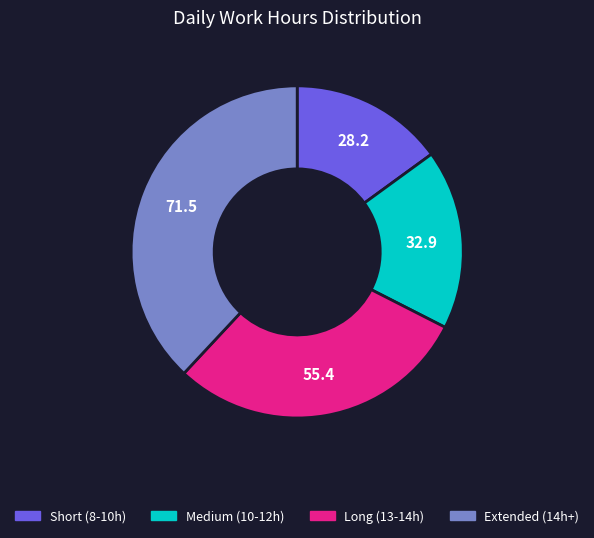

Does any single category account for the majority?

No